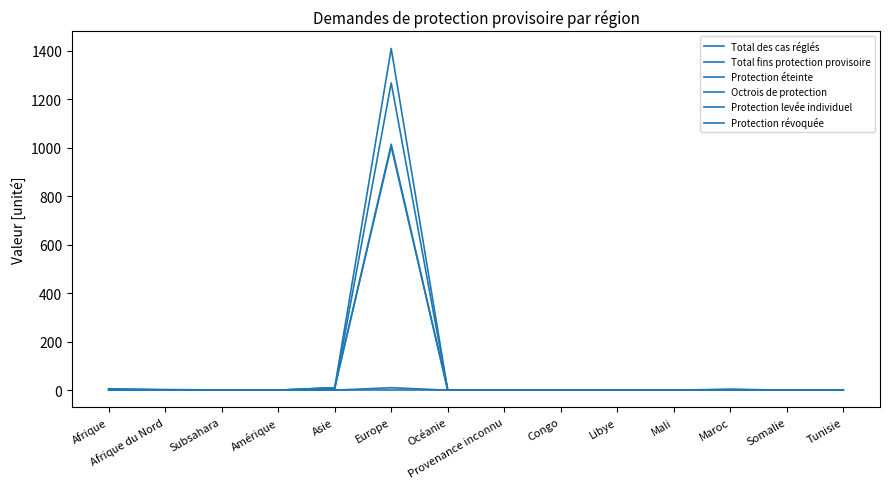

How many interior local peaks does the Total fins protection provisoire series have?

3